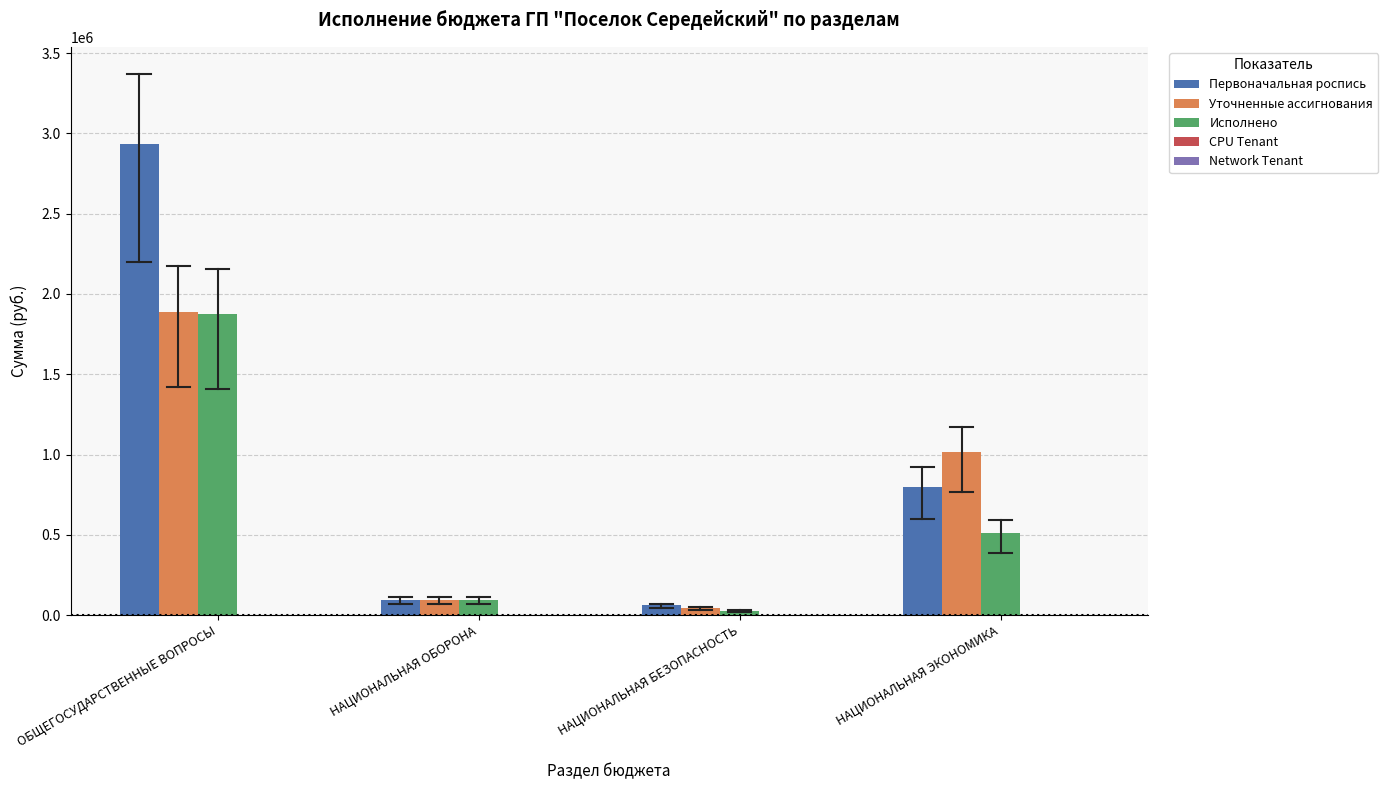

Which label corresponds to the largest value in the chart?

ОБЩЕГОСУДАРСТВЕННЫЕ ВОПРОСЫ